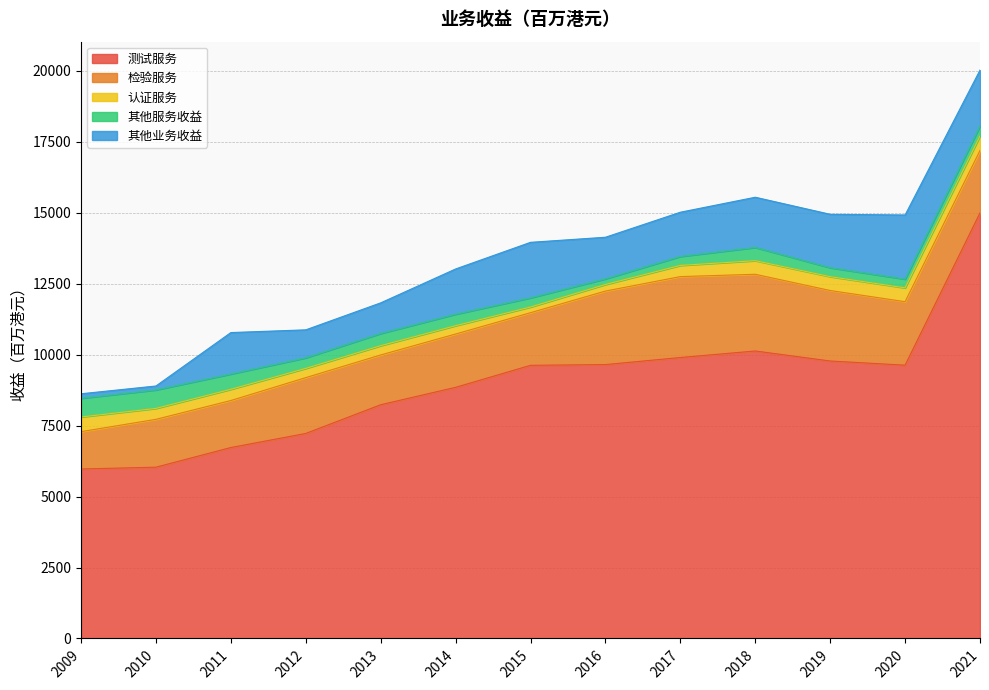

What is the approximate value of 其他服务收益 at 2020, to the nearest 10?

310